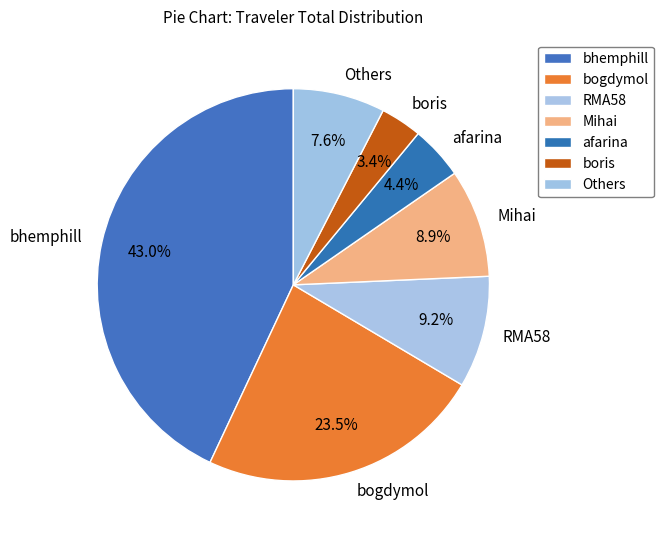

Count the number of slices in the pie.

7